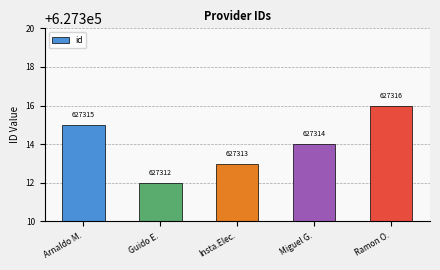

List the labels in order of value, largest first.

Ramon O., Arnaldo M., Miguel G., Insta.Elec., Guido E.